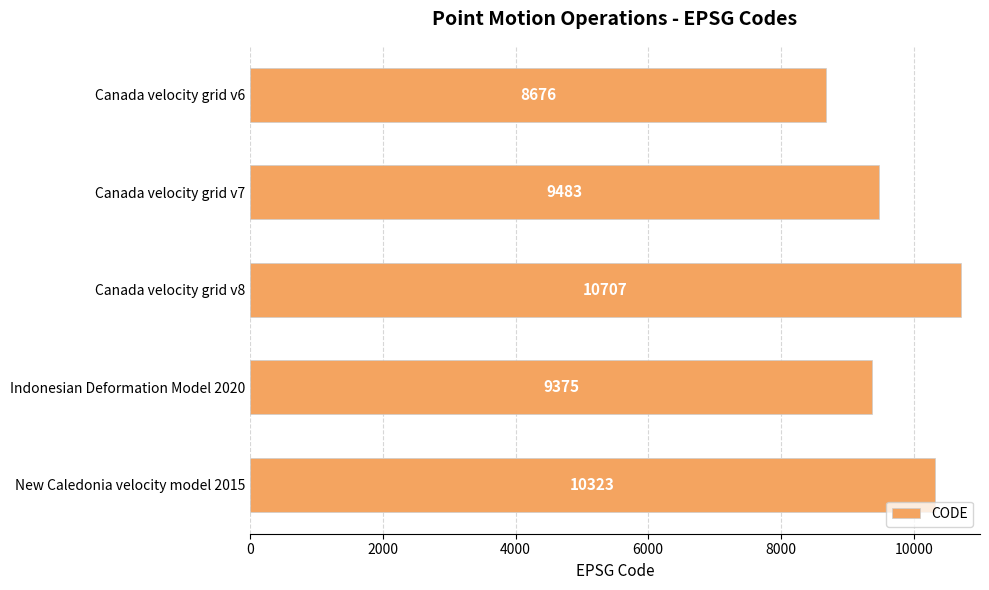

At which label is the value closest to 9691?

Canada velocity grid v7